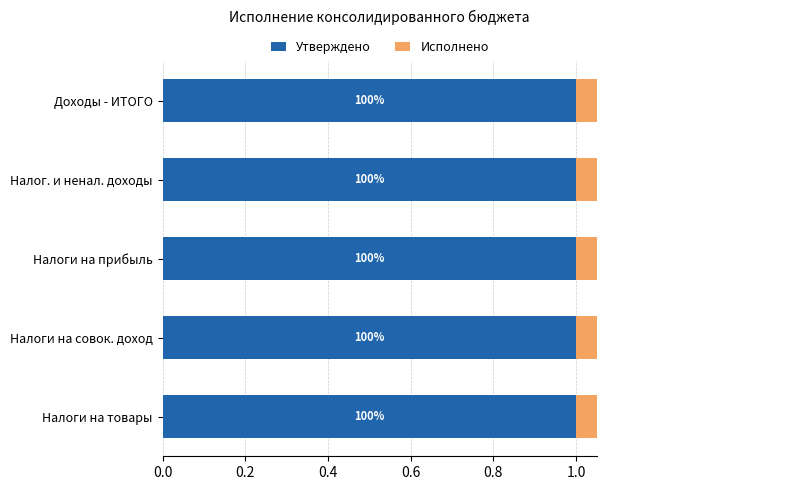

At 0.4, list the series in order from smallest to largest.

Утверждено, Исполнено